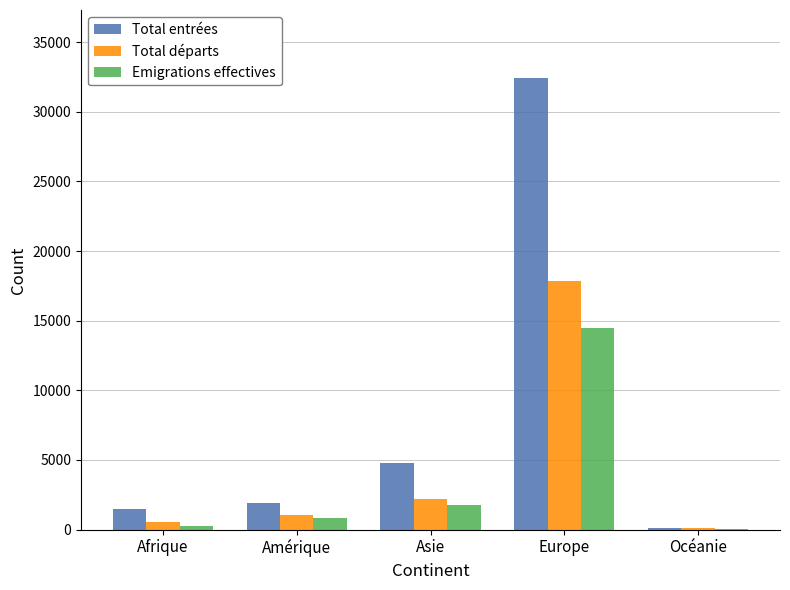

What is the sum of the Total entrées values at Asie and Océanie?

4902